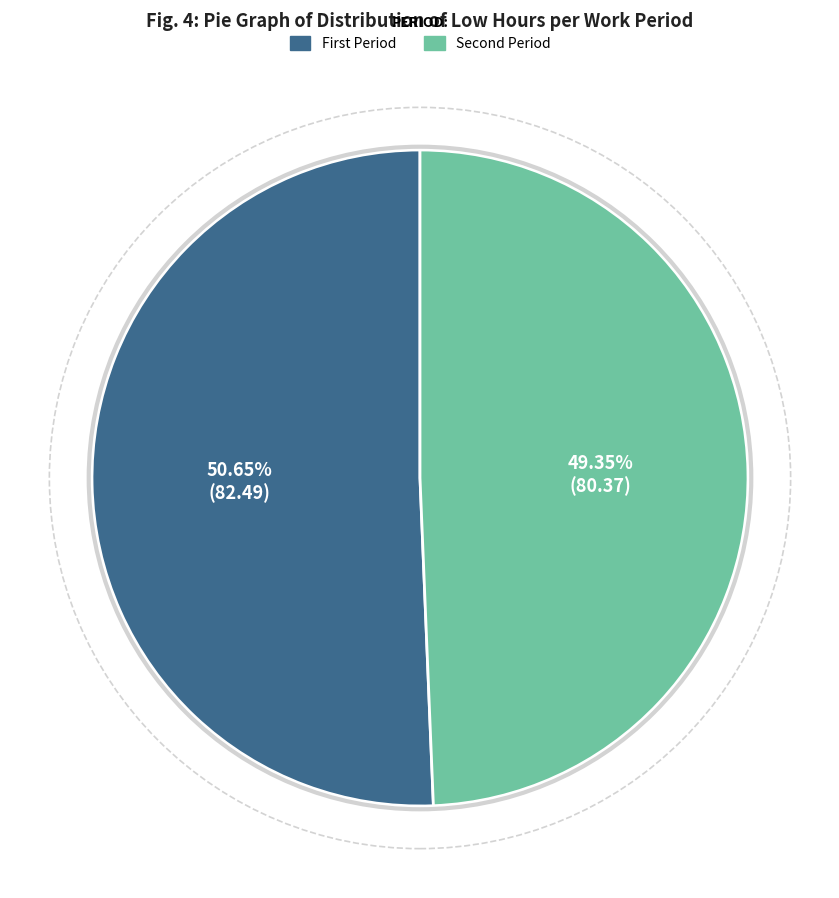

Is there a majority slice in this chart?

Yes